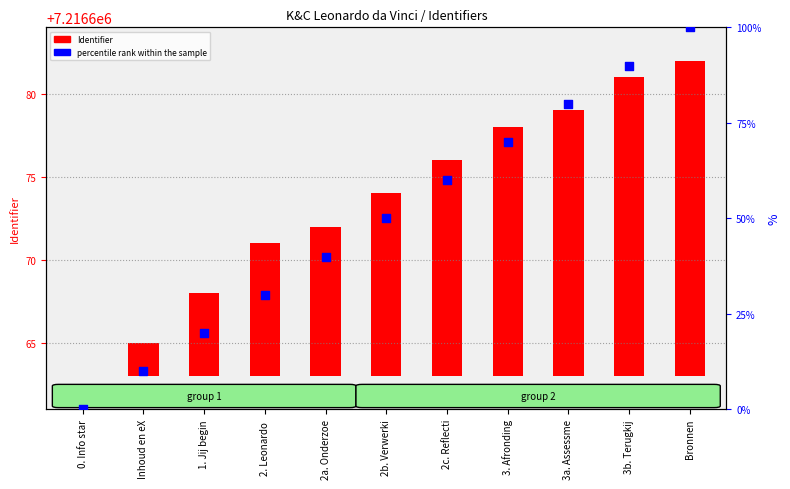

Which series has the largest Y range (max minus min)?

percentile rank within the sample